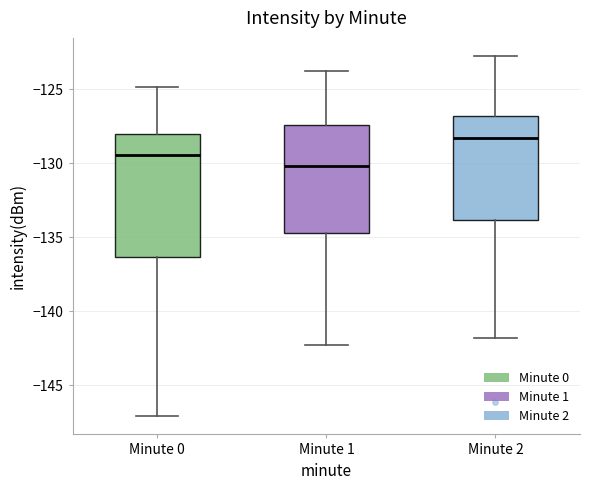

Where does the lower whisker of the box for Minute 1 end on the y-axis? The values are not printed on the chart, so give them approximately, as read against the axis.

-142.5